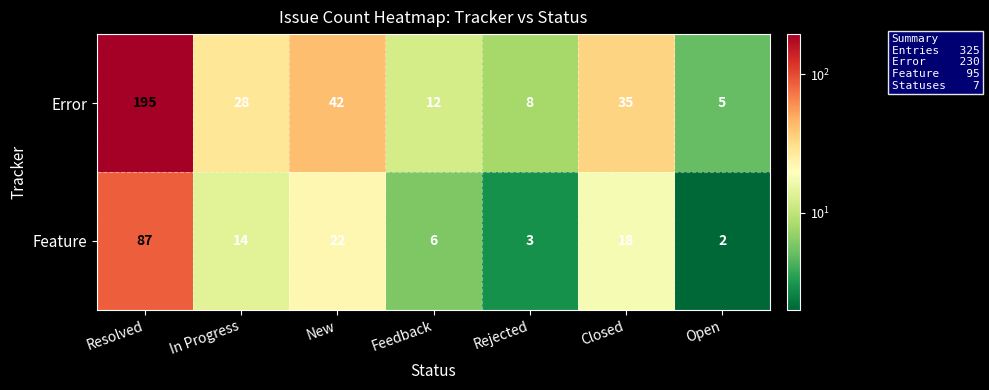

Between Resolved and Feedback, which series saw the biggest shift?

Error